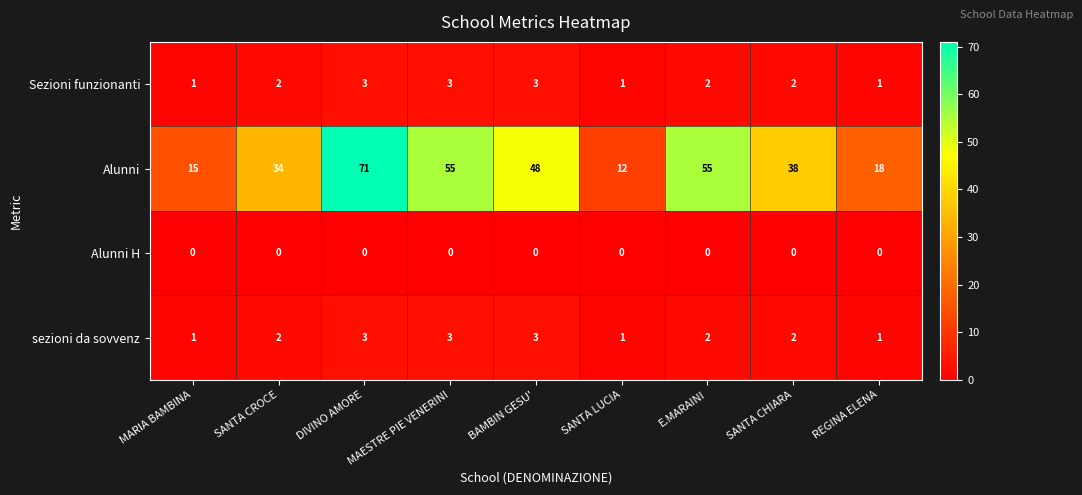

Which category has the highest value across all series?

DIVINO AMORE